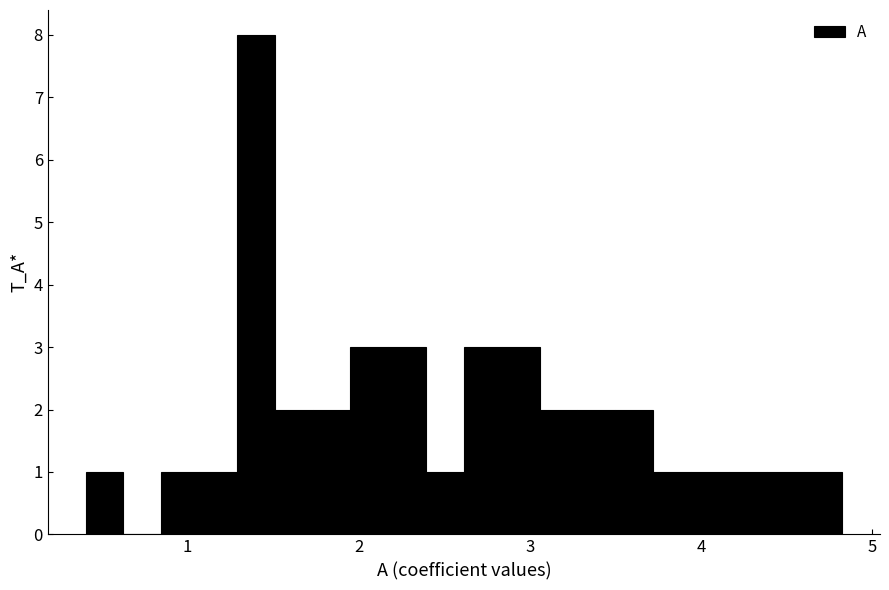

Read against the x-axis, roughly where is the centre of the tallest bar?

1.4